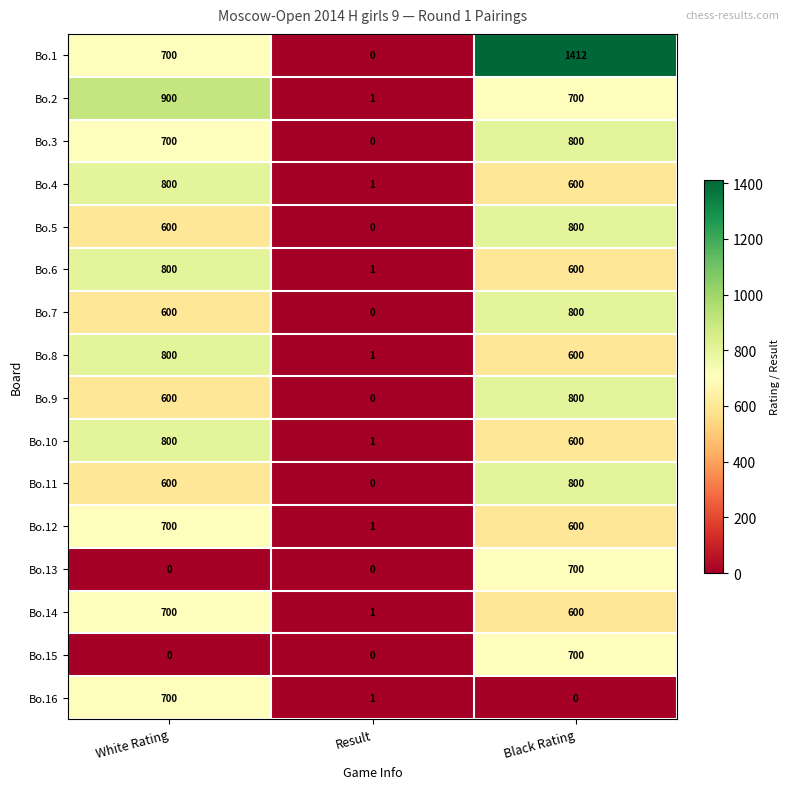

What is the sum of the Bo.8 values at Result and Black Rating?

601